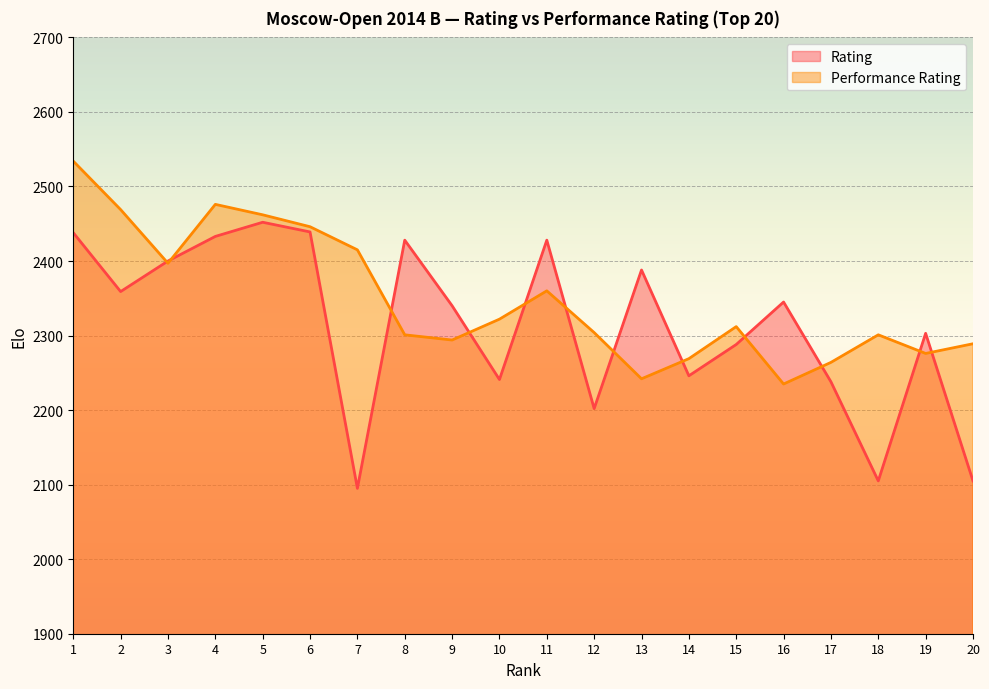

At which label does Rating reach its peak?

5